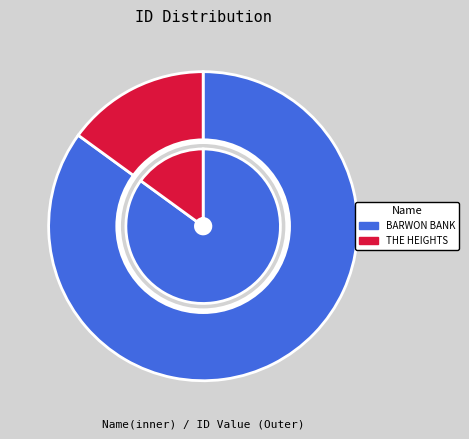

Is the sum of THE HEIGHTS and BARWON BANK greater than half?

Yes